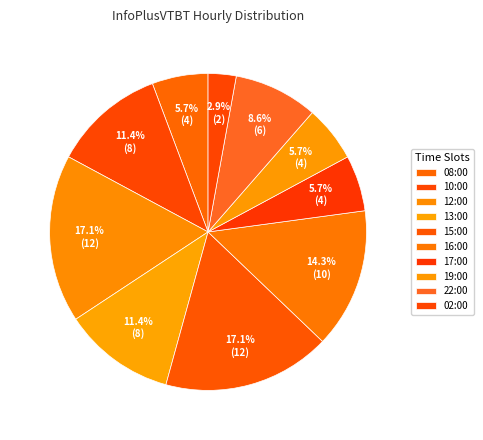

Does any single category account for the majority?

No